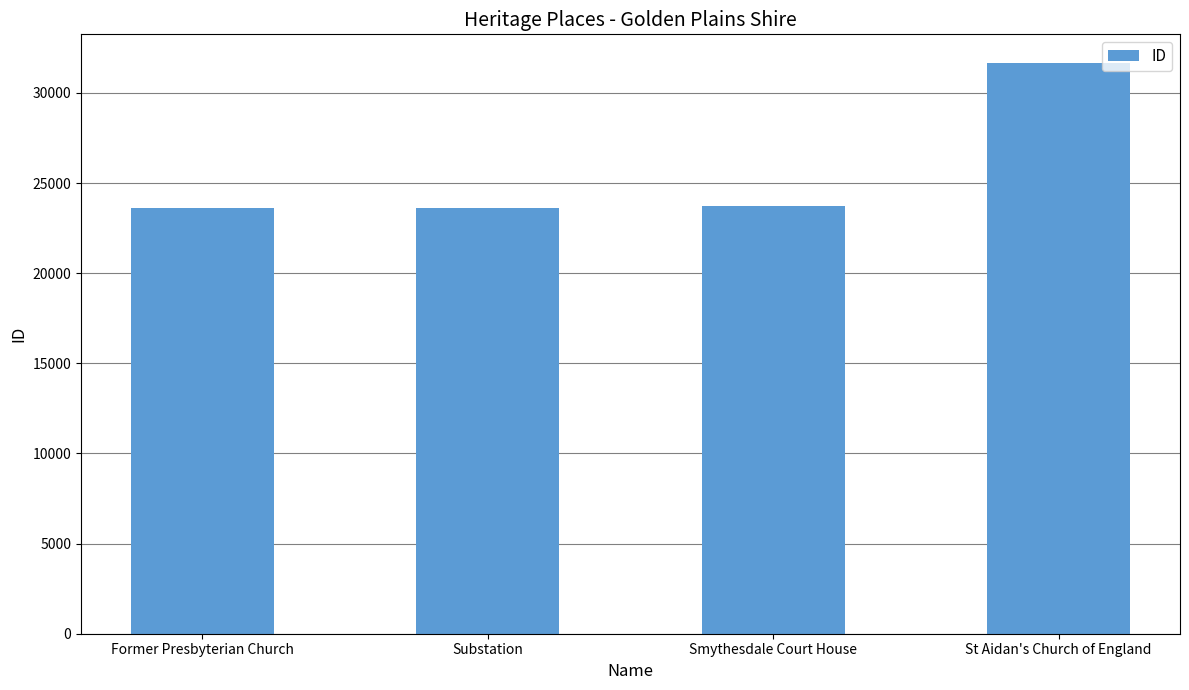

What position from the right is Substation?

3